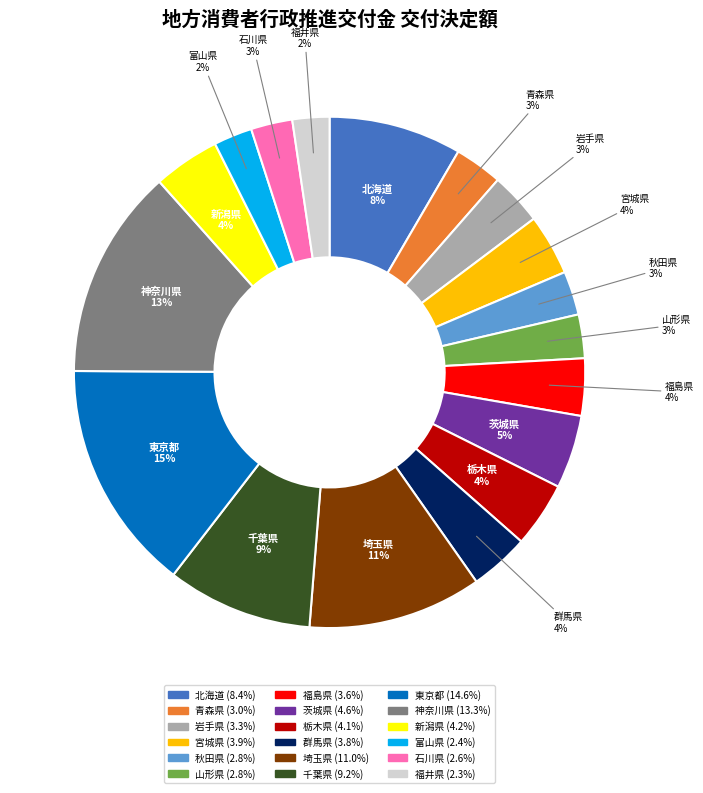

Is there a majority slice in this chart?

No